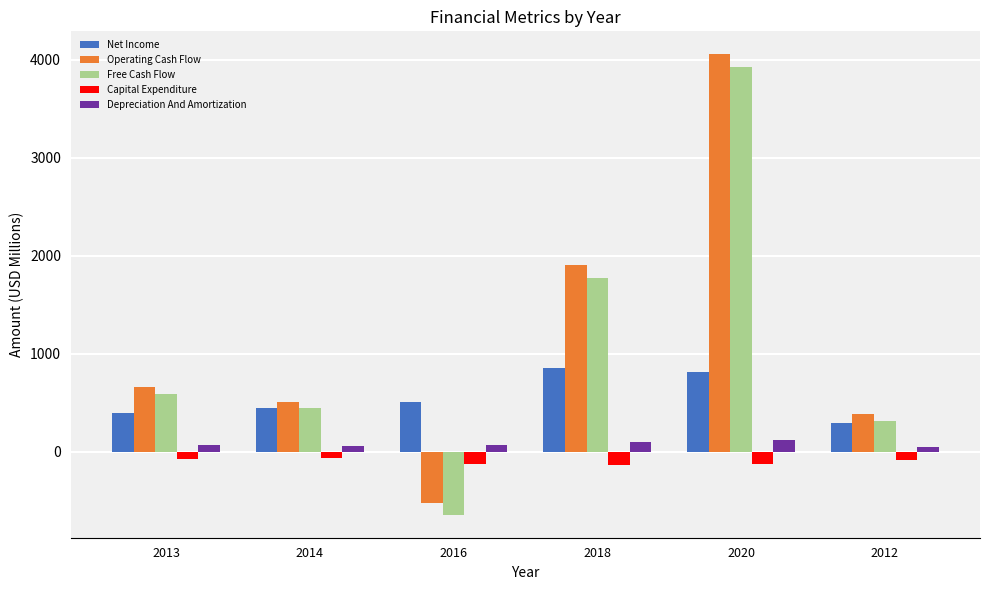

Where is Free Cash Flow nearest to the value 1644?

2018